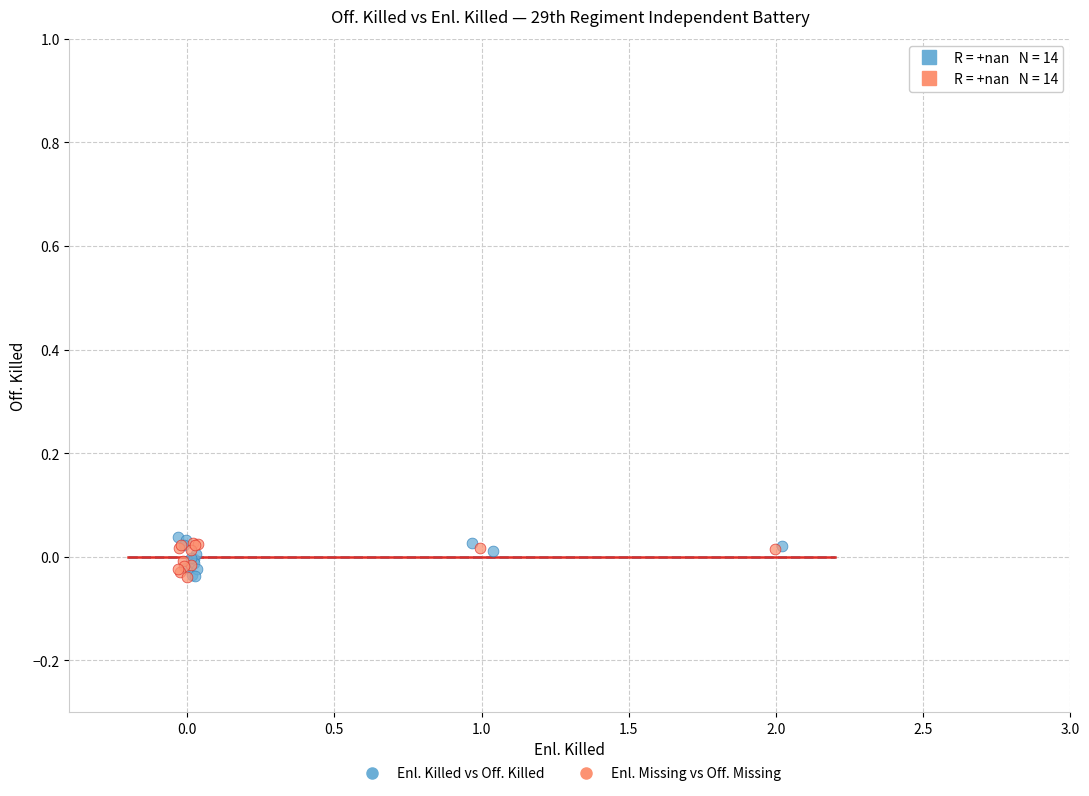

Which series contains the highest Y value?

Enl. Killed vs Off. Killed